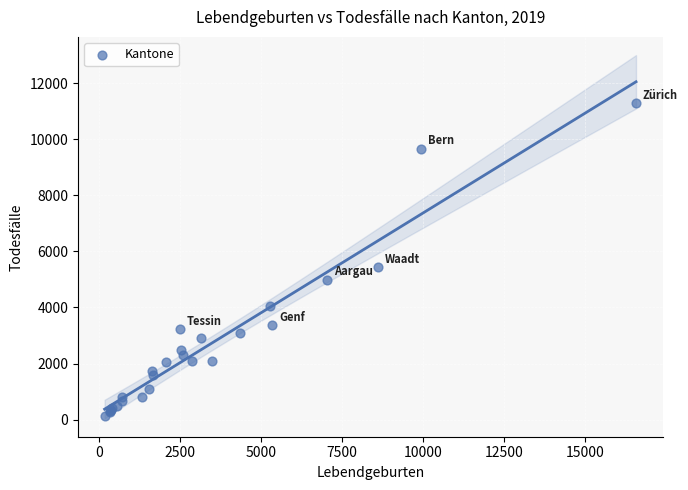

What Y value in the scatter plot is closest to 5719?

5454